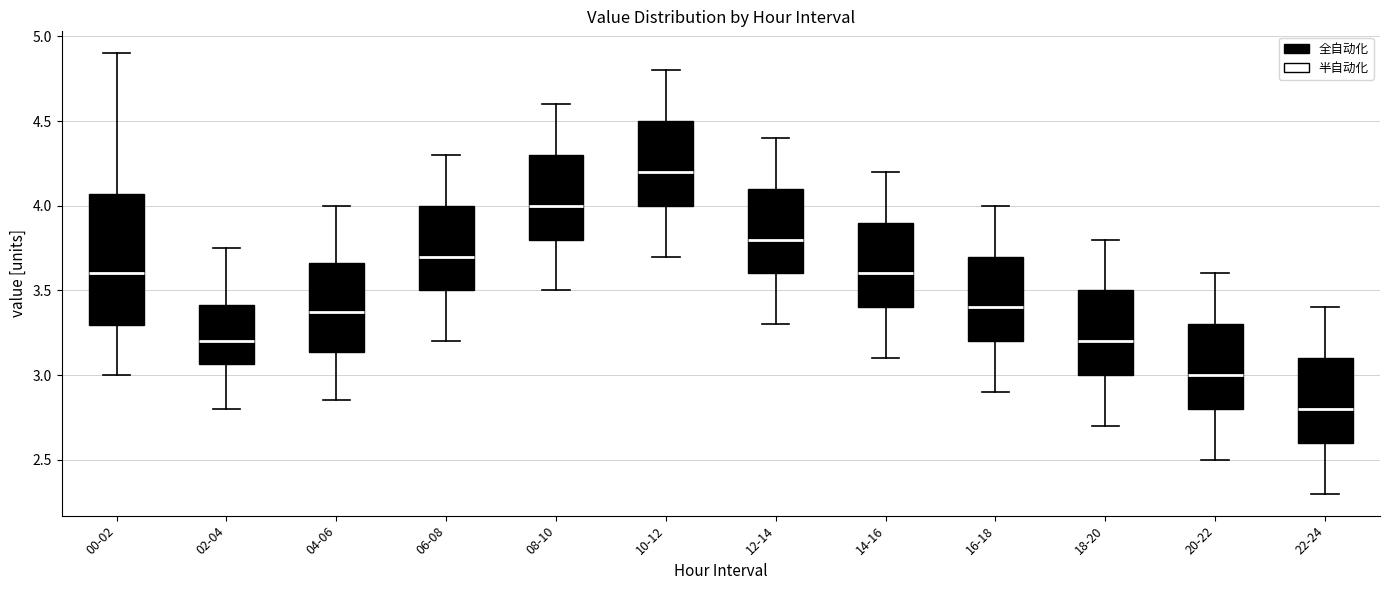

Where is the upper edge of the box for 14-16 on the y-axis? The values are not printed on the chart, so give them approximately, as read against the axis.

3.90